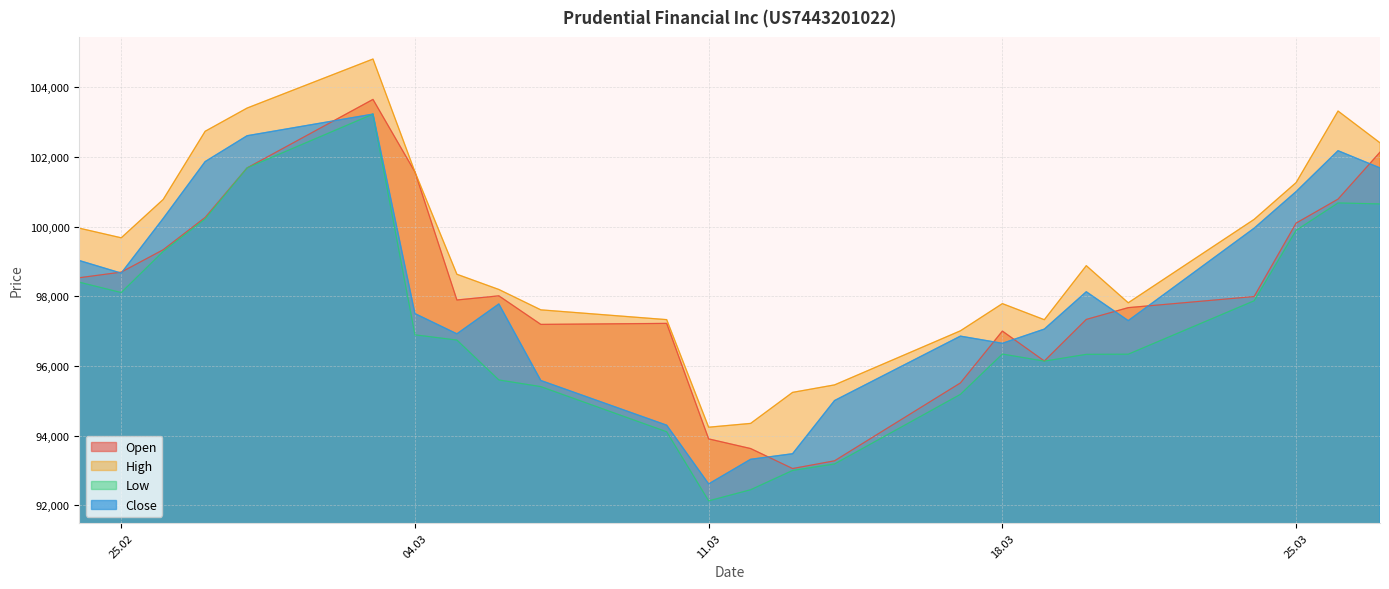

After their last crossing, which series has the higher values: Open or Close?

Open